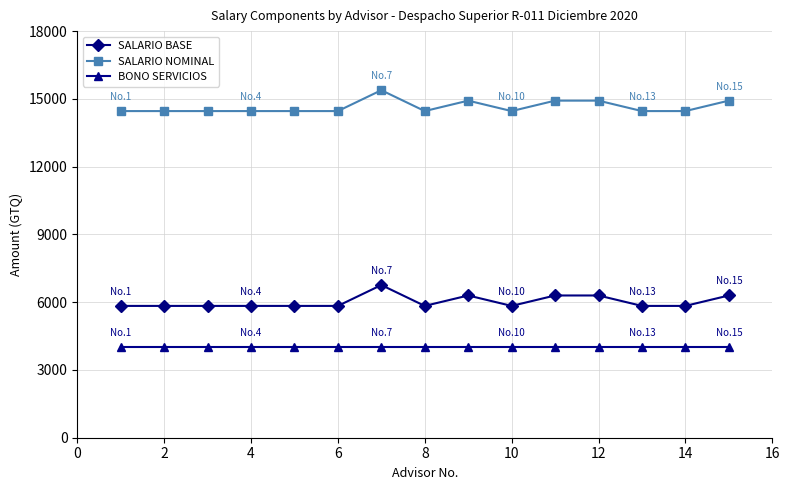

Which series has the largest total across all categories?

SALARIO NOMINAL